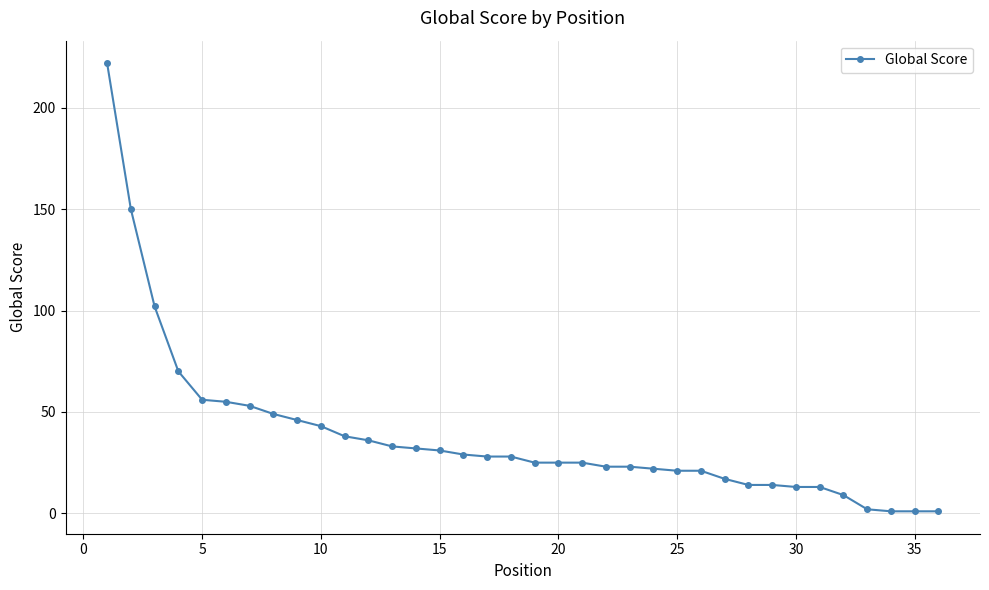

Reading right to left, transcribe all the data shown in this chart.

1	1	1	2	9	13	13	14	14	17	21	21	22	23	23	25	25	25	28	28	29	31	32	33	36	38	43	46	49	53	55	56	70	102	150	222